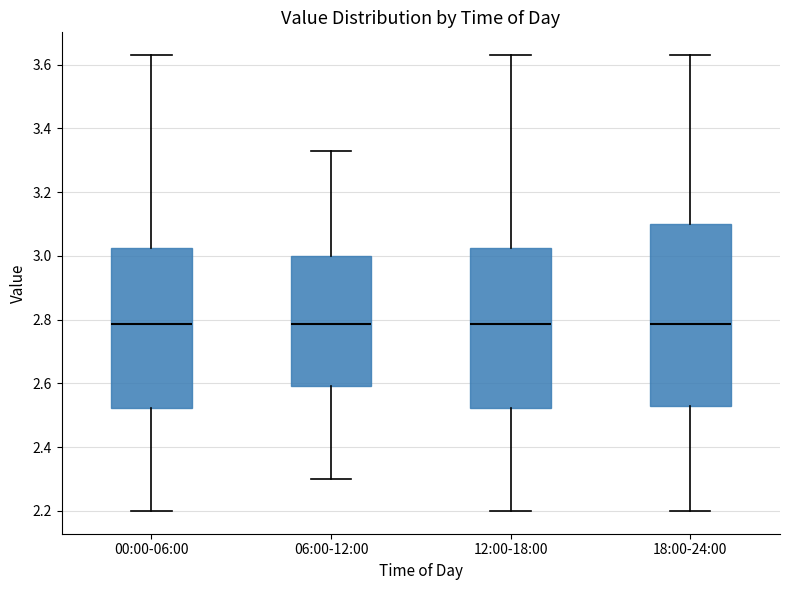

Comparing the boxes themselves (not the whiskers), which one is the tallest?

18:00-24:00